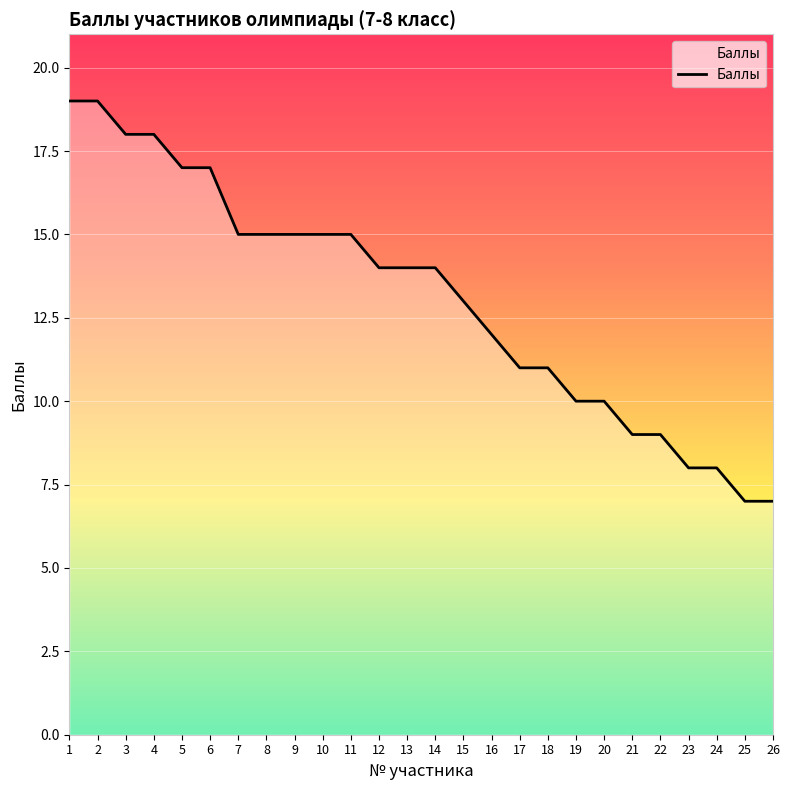

What is the difference between the second highest and minimum values?

12